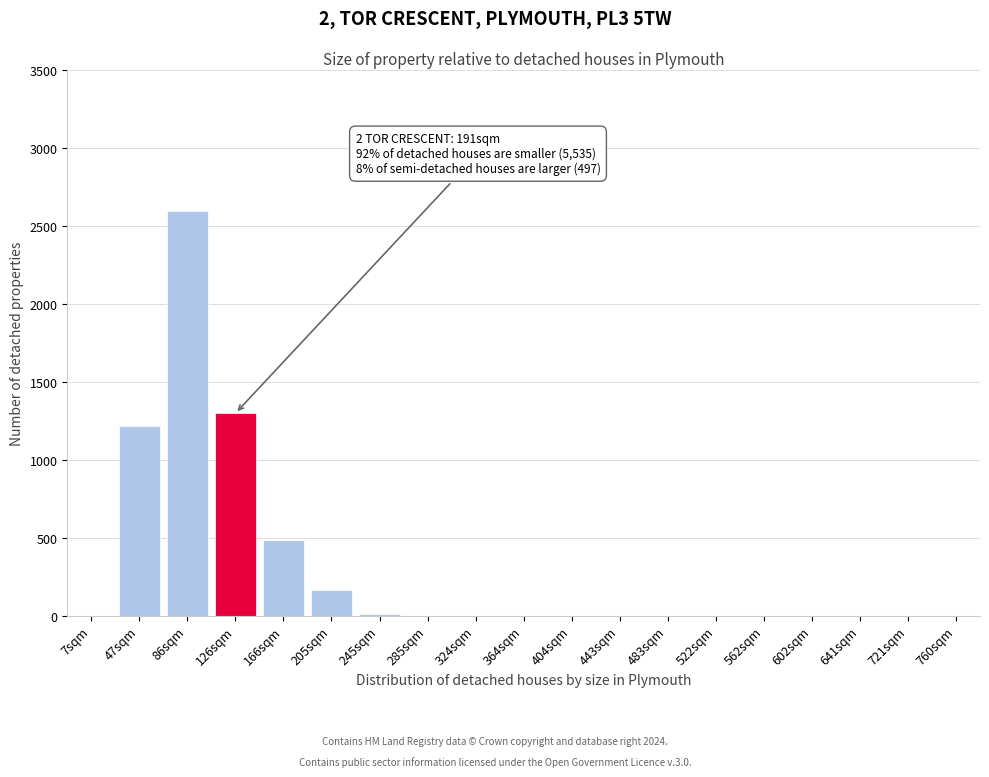

Reading right to left, list all the values displayed in this chart.

760sqm=0	721sqm=0	641sqm=0	602sqm=0	562sqm=0	522sqm=0	483sqm=0	443sqm=0	404sqm=0	364sqm=0	324sqm=0	285sqm=0	245sqm=14	205sqm=167	166sqm=487	126sqm=1298	86sqm=2591	47sqm=1216	7sqm=0